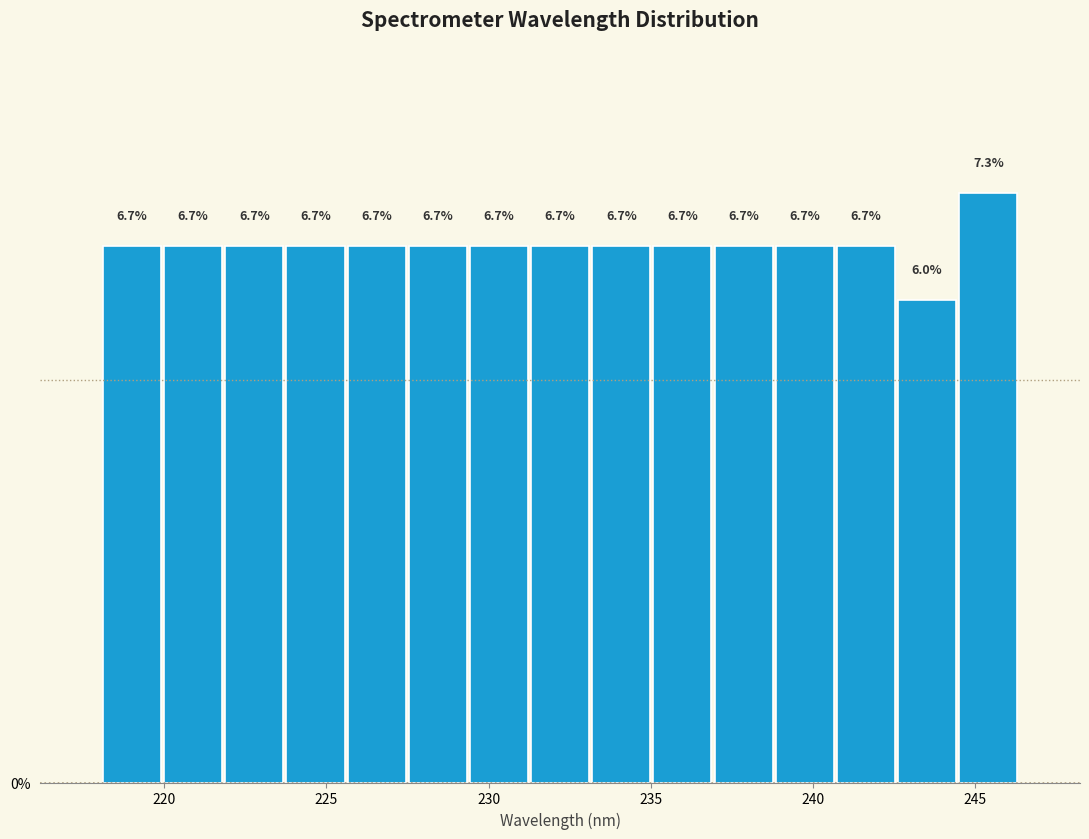

Around what value on the x-axis is the tallest bar? Give the approximate position of its centre, as read against the axis.

245.5